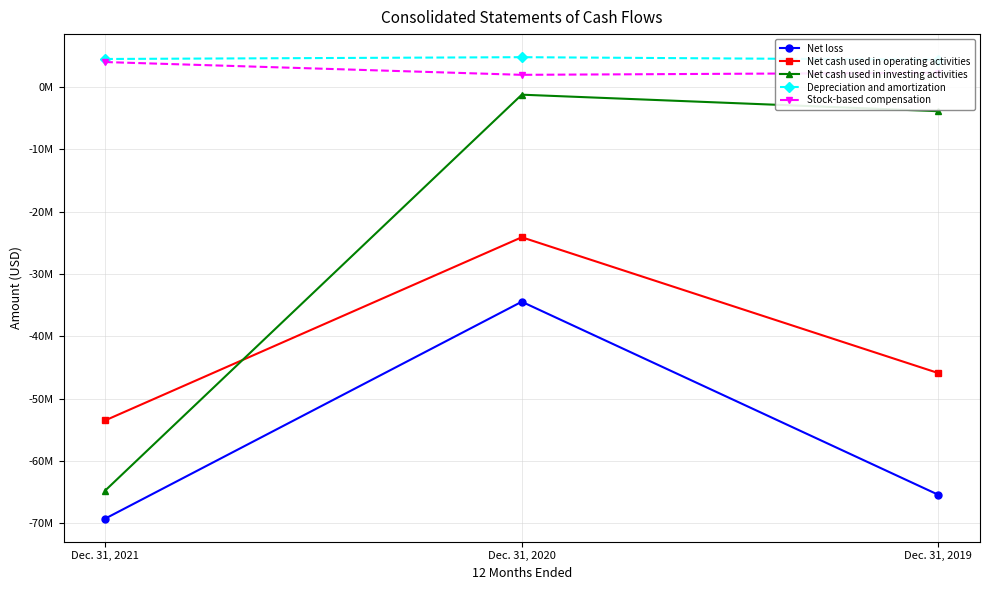

Where does the Net cash used in investing activities series first go above -3878976?

Dec. 31, 2020